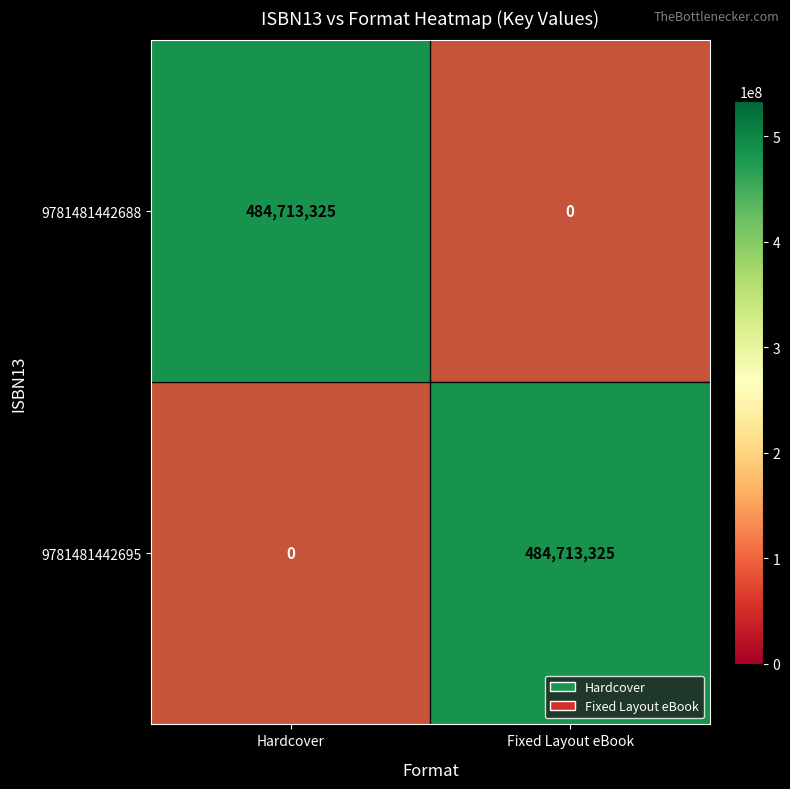

How many positive values does the 9781481442688 series have?

1